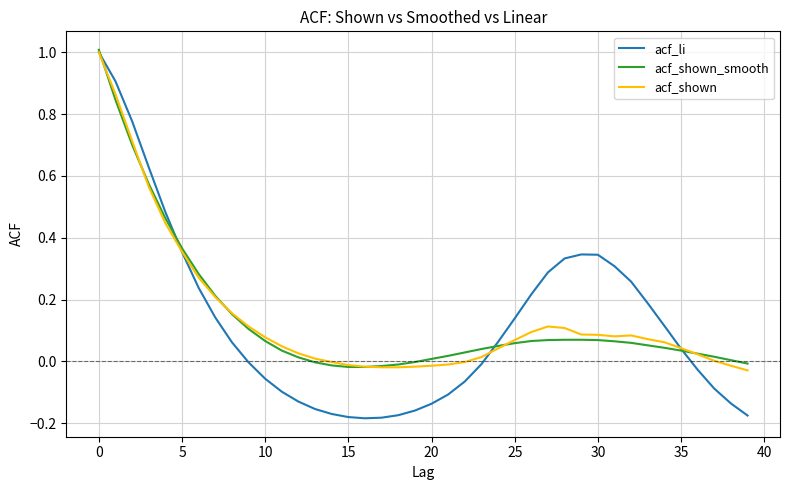

What is the greatest value displayed?

1.0